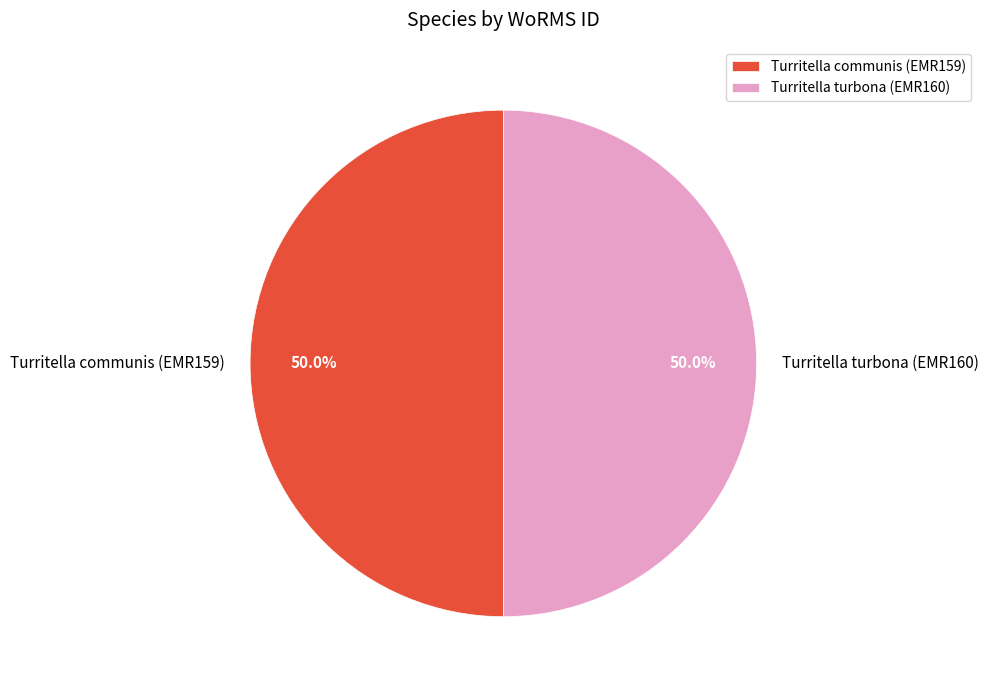

To the nearest percent, what portion does Turritella communis (EMR159) represent?

50%